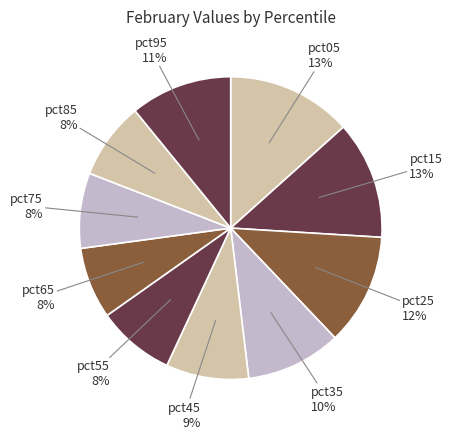

How many segments does this pie chart have?

10